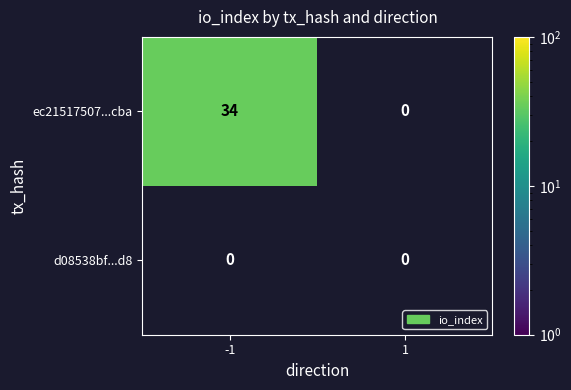

What is the sum of all ec21517507...cba values?

34